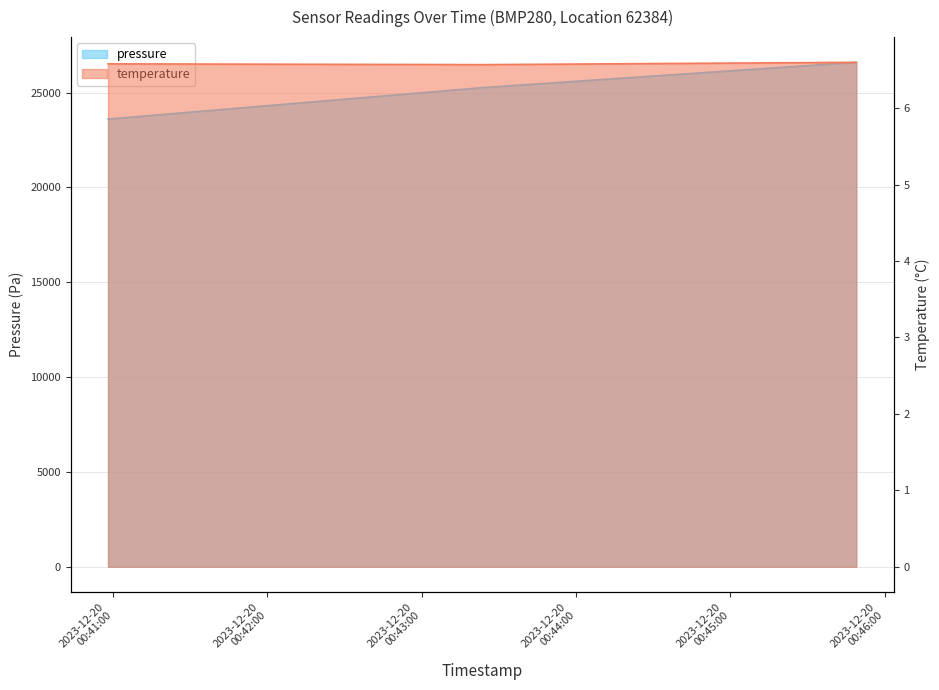

Does the chart have visible grid lines?

Yes